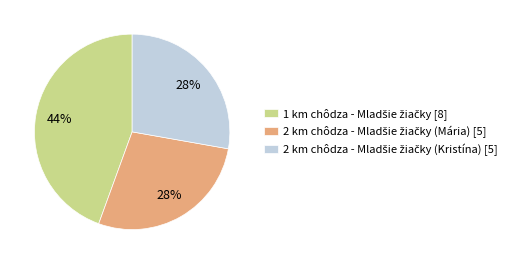

Is there a majority slice in this chart?

No